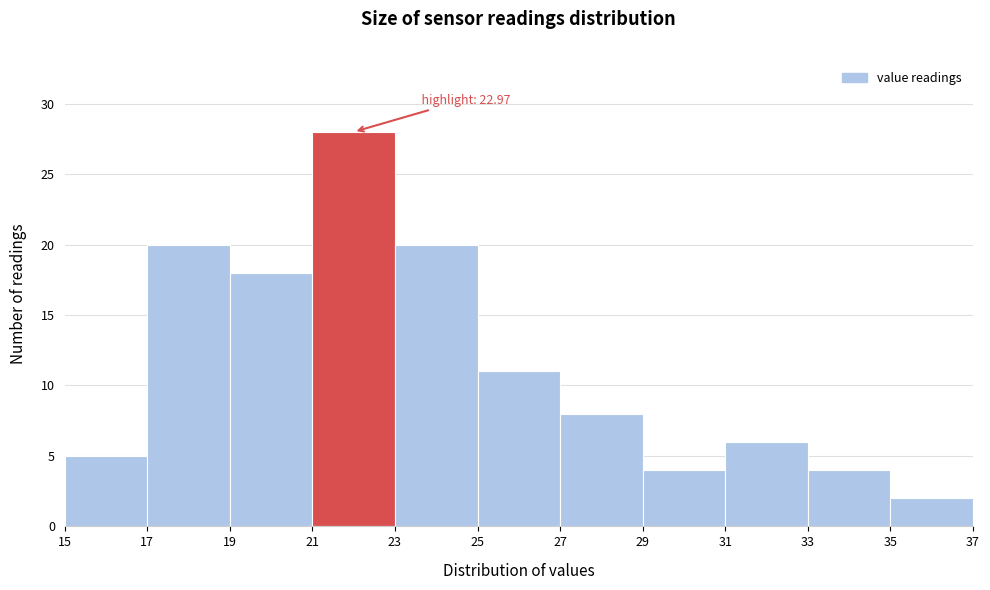

Which range on the x-axis has the tallest bar?

21 to 23